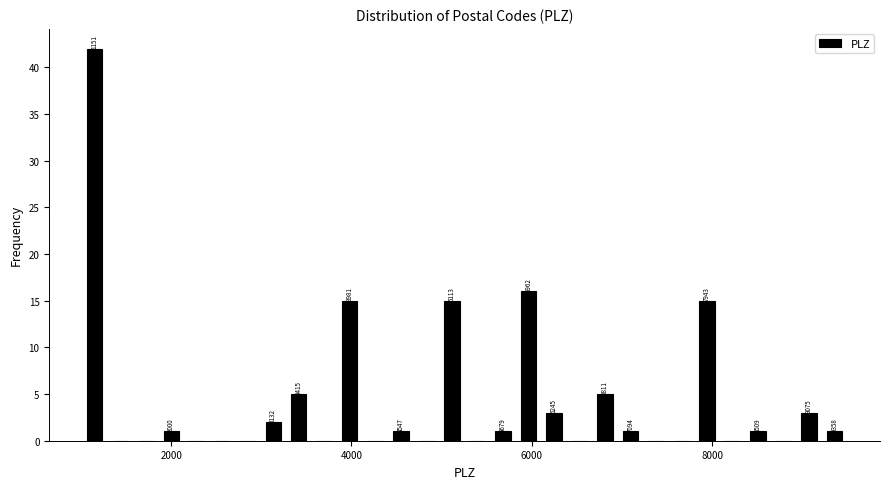

Around what value on the x-axis is the tallest bar? Give the approximate position of its centre, as read against the axis.

1200